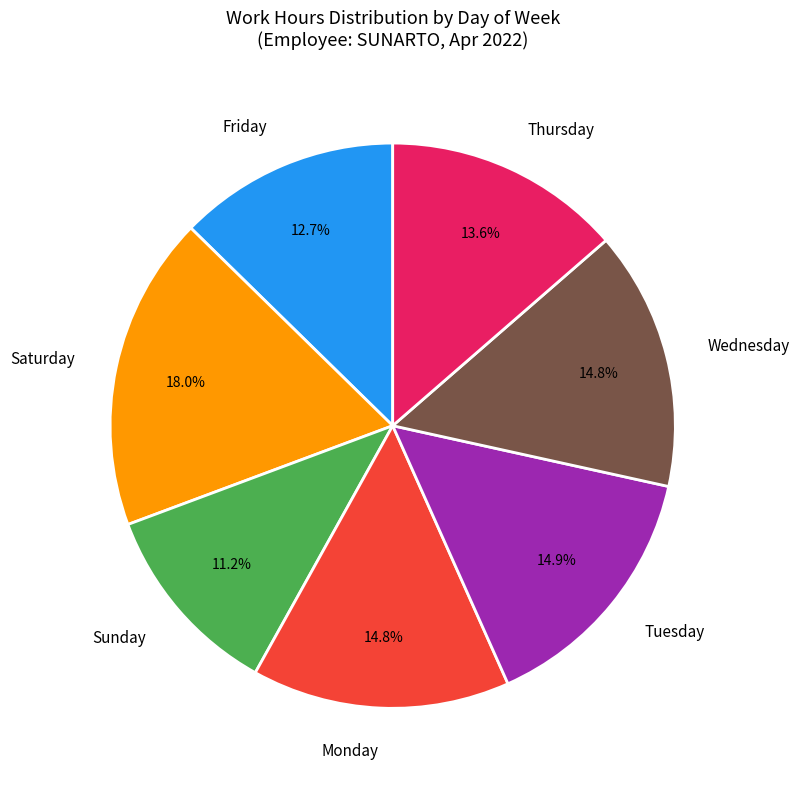

What percentage is NOT represented by Saturday?

82.0%